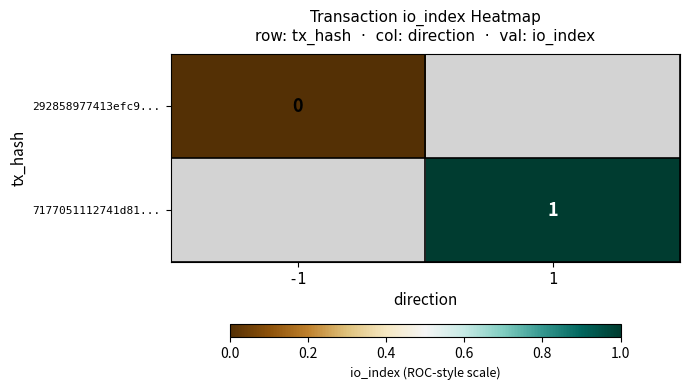

Is the value of 292858977413efc9... at -1 greater than the value of 7177051112741d81... at 1?

No